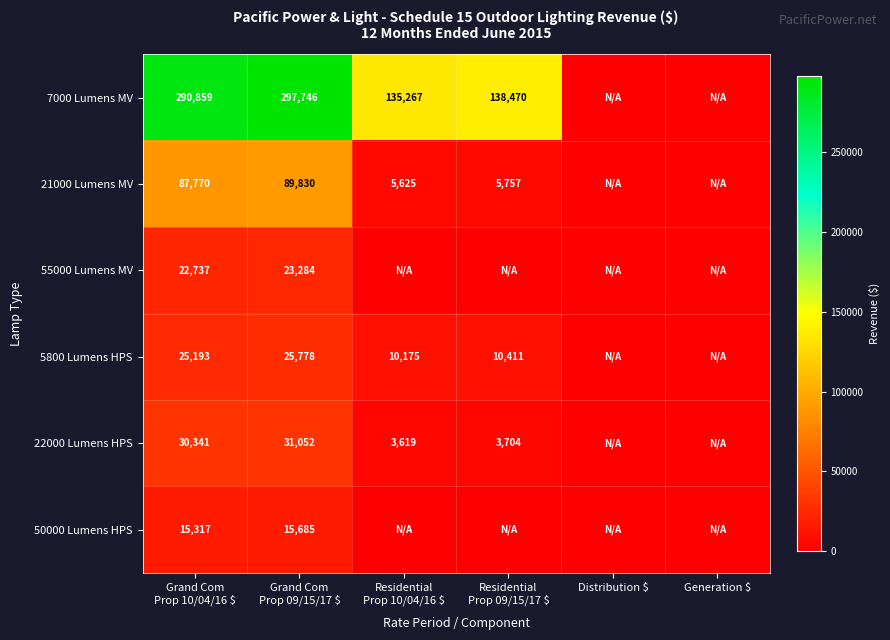

Where is 7000 Lumens MV nearest to the value 148873?

Residential Prop 09/15/17 $